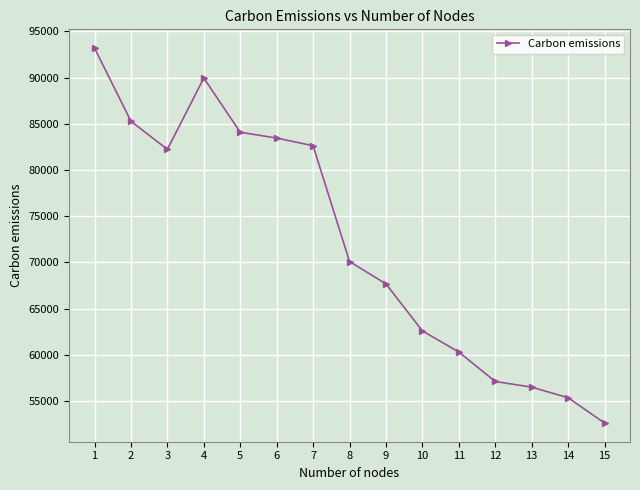

What is the value of the 9th point from the left?

67684.2